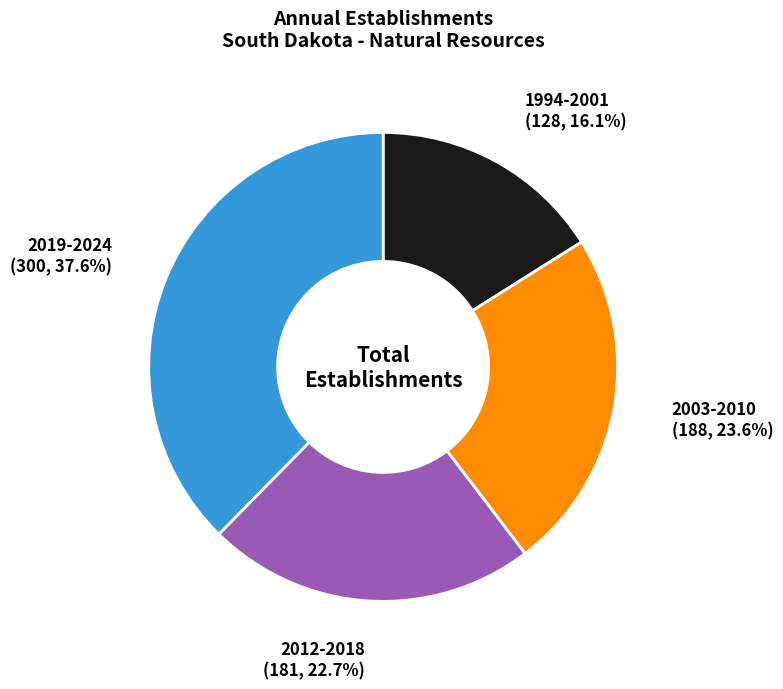

Does any single category account for the majority?

No